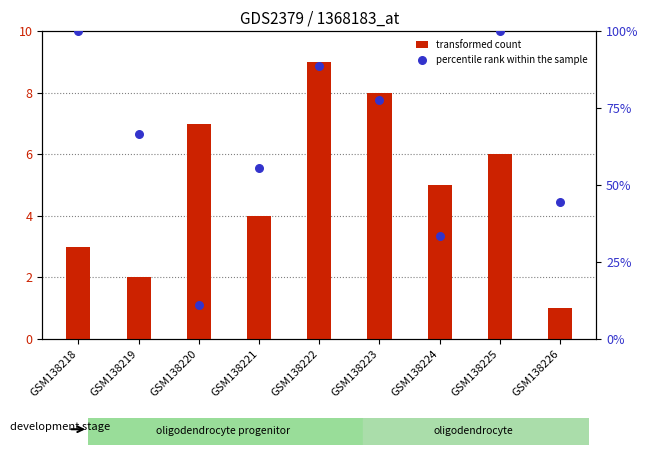

What is the total value across all series at GSM138226?

45.4